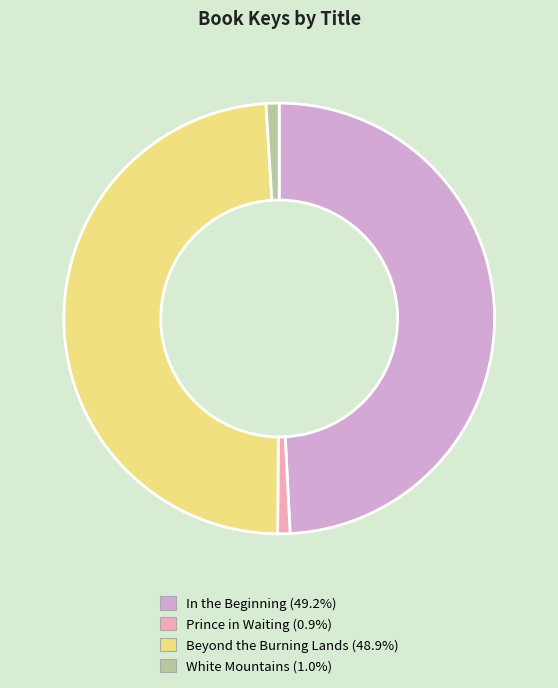

Approximately how many times larger is the value at Prince in Waiting compared to White Mountains?

0.9